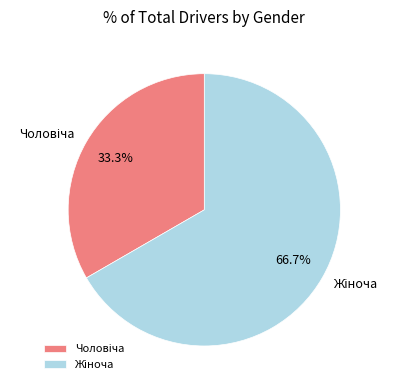

How many segments does this pie chart have?

2